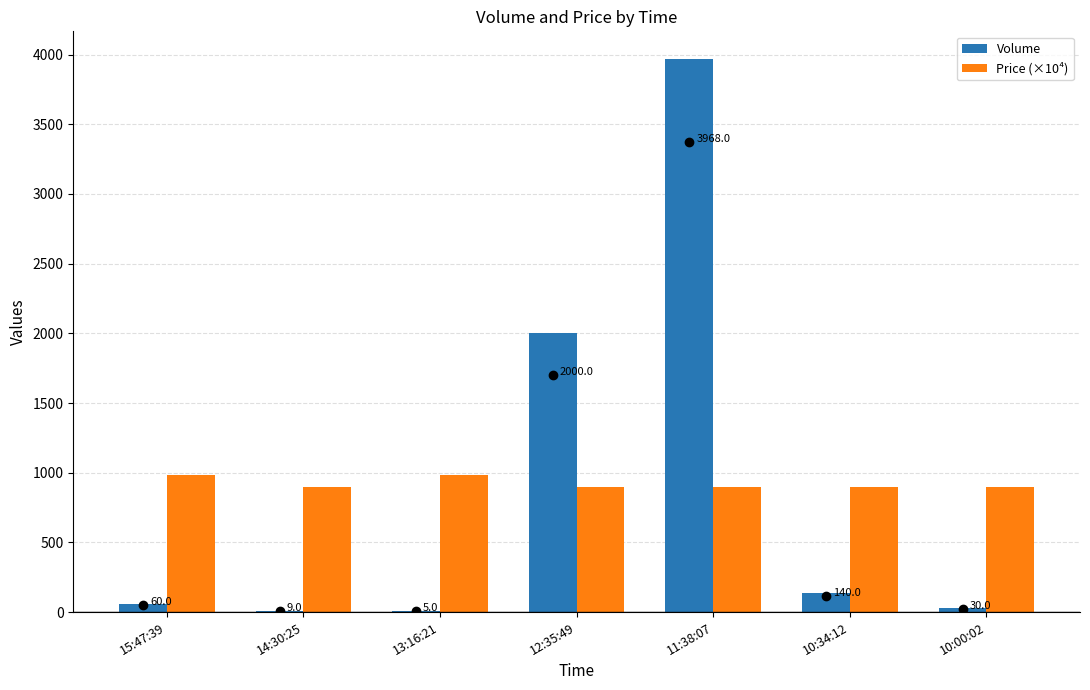

How many groups of bars are there?

7